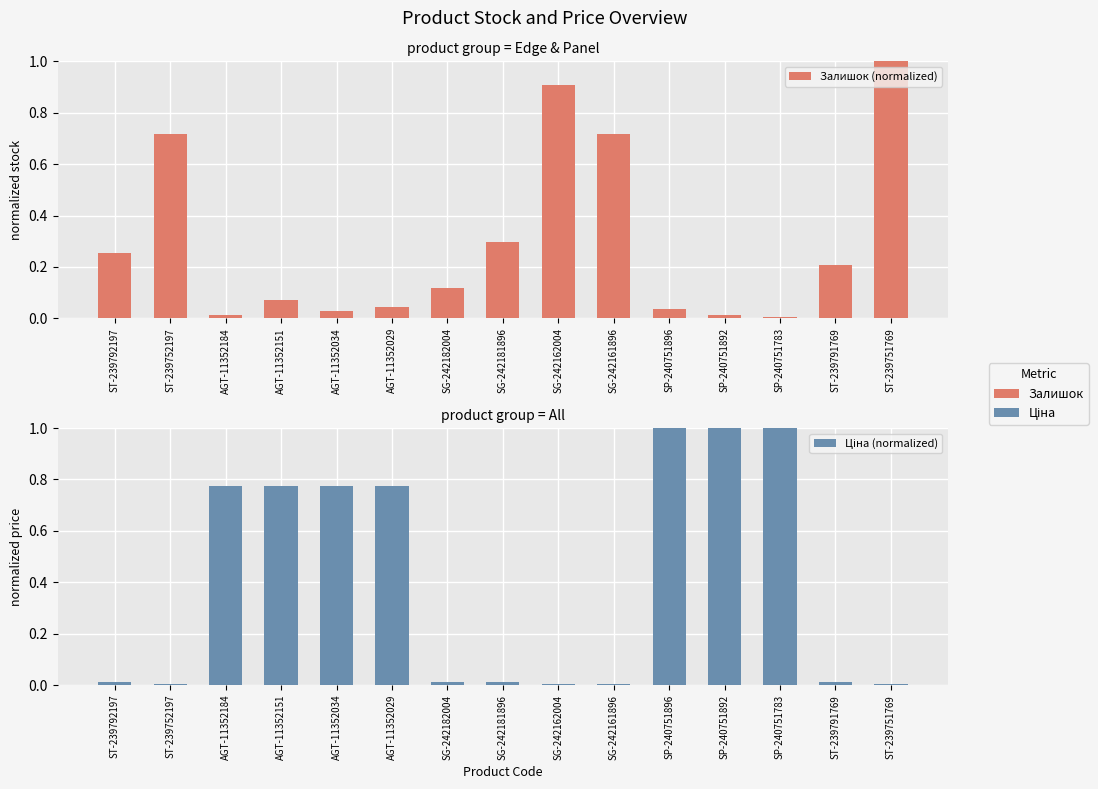

Does the chart contain any negative values?

No